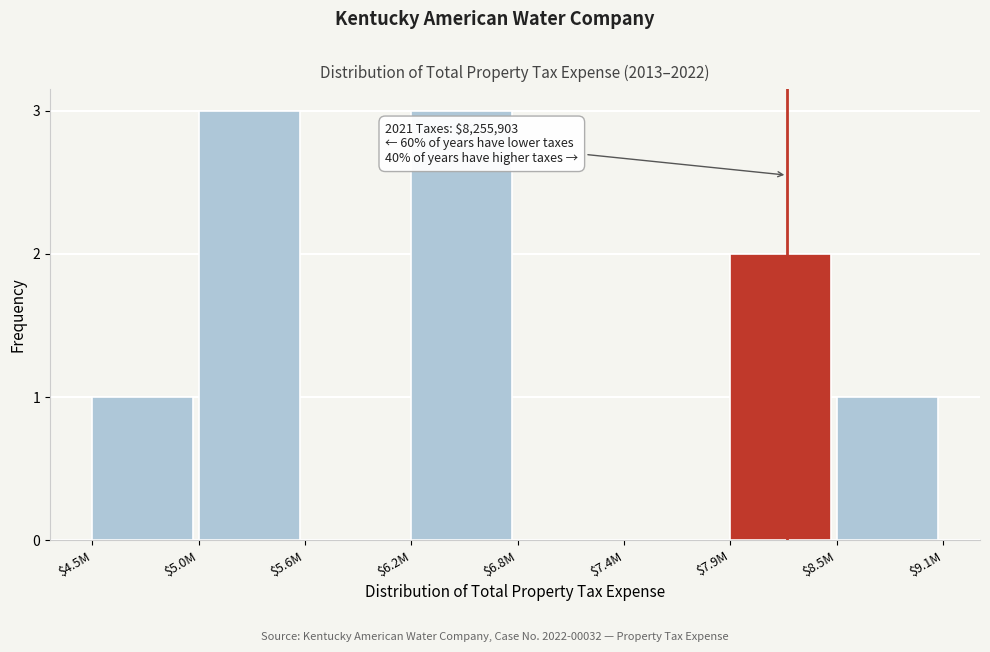

What is the maximum value shown in the chart?

3